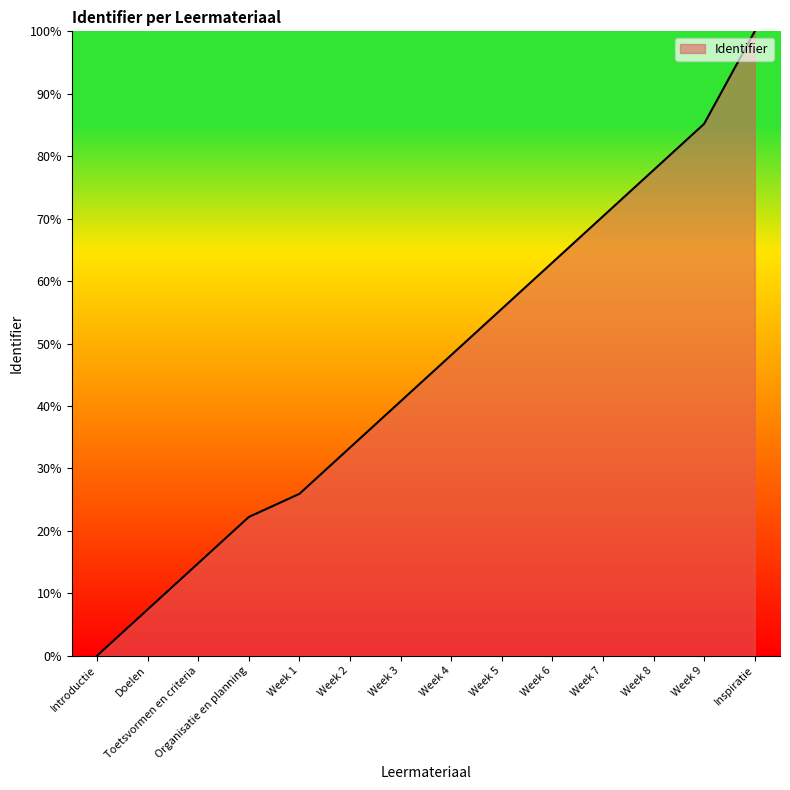

Reading left to right, list all the values displayed in this chart.

Introductie=0.0	Doelen=7.4	Toetsvormen en criteria=14.8	Organisatie en planning=22.2	Week 1=25.9	Week 2=33.3	Week 3=40.7	Week 4=48.1	Week 5=55.6	Week 6=63.0	Week 7=70.4	Week 8=77.8	Week 9=85.2	Inspiratie=100.0